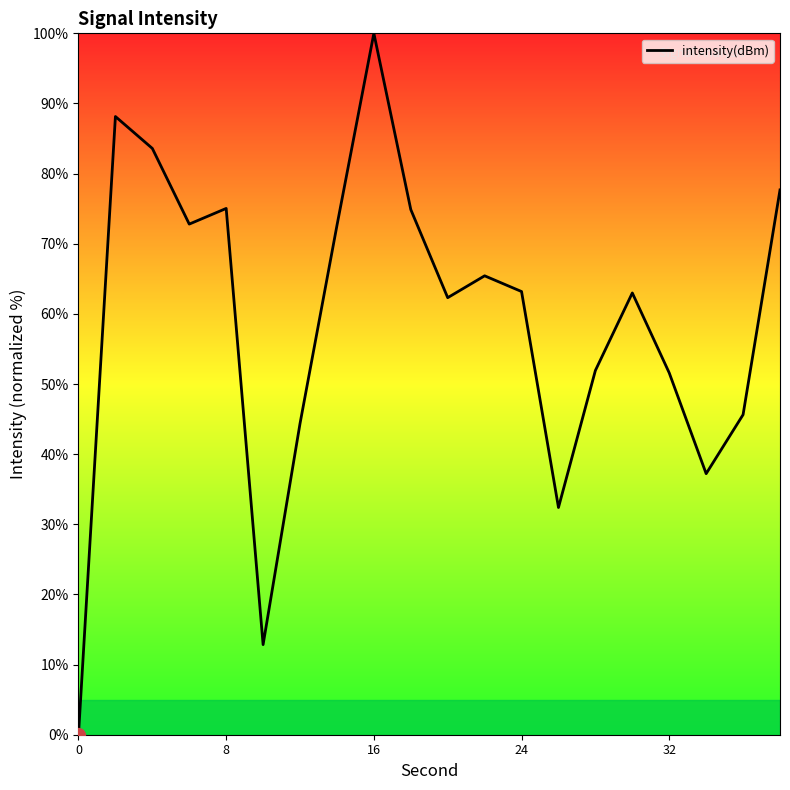

What is the maximum value shown in the chart?

100.0